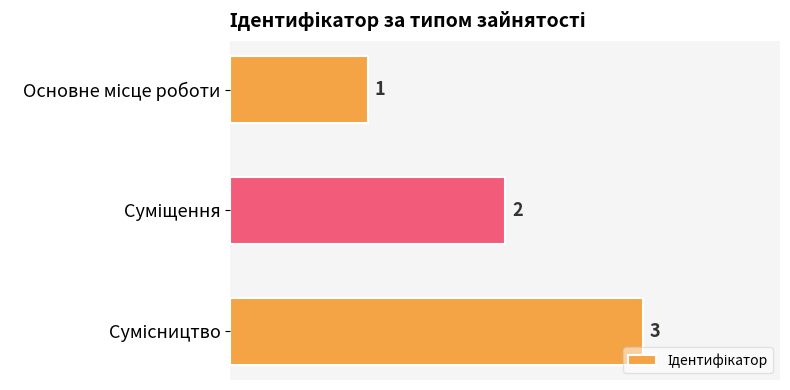

Count the values in the range 1 to 3.

3